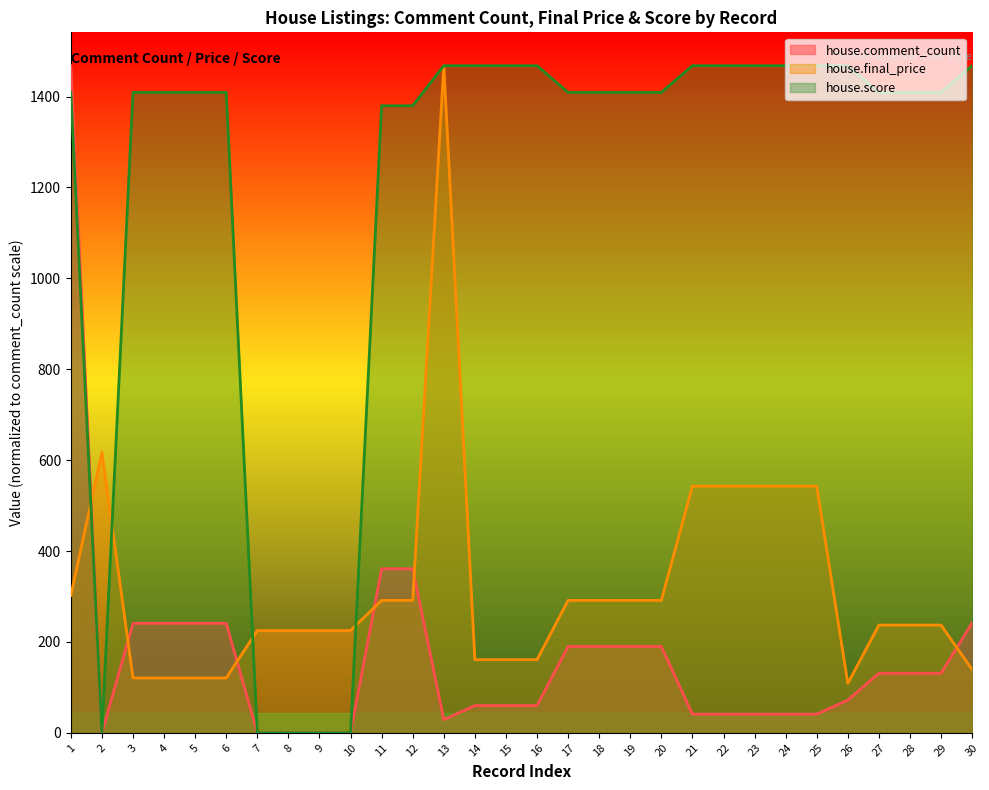

Rank the categories by house.comment_count value from highest to lowest.

1, 11, 12, 30, 3, 4, 5, 6, 17, 18, 19, 20, 27, 28, 29, 26, 14, 15, 16, 21, 22, 23, 24, 25, 13, 2, 7, 8, 9, 10